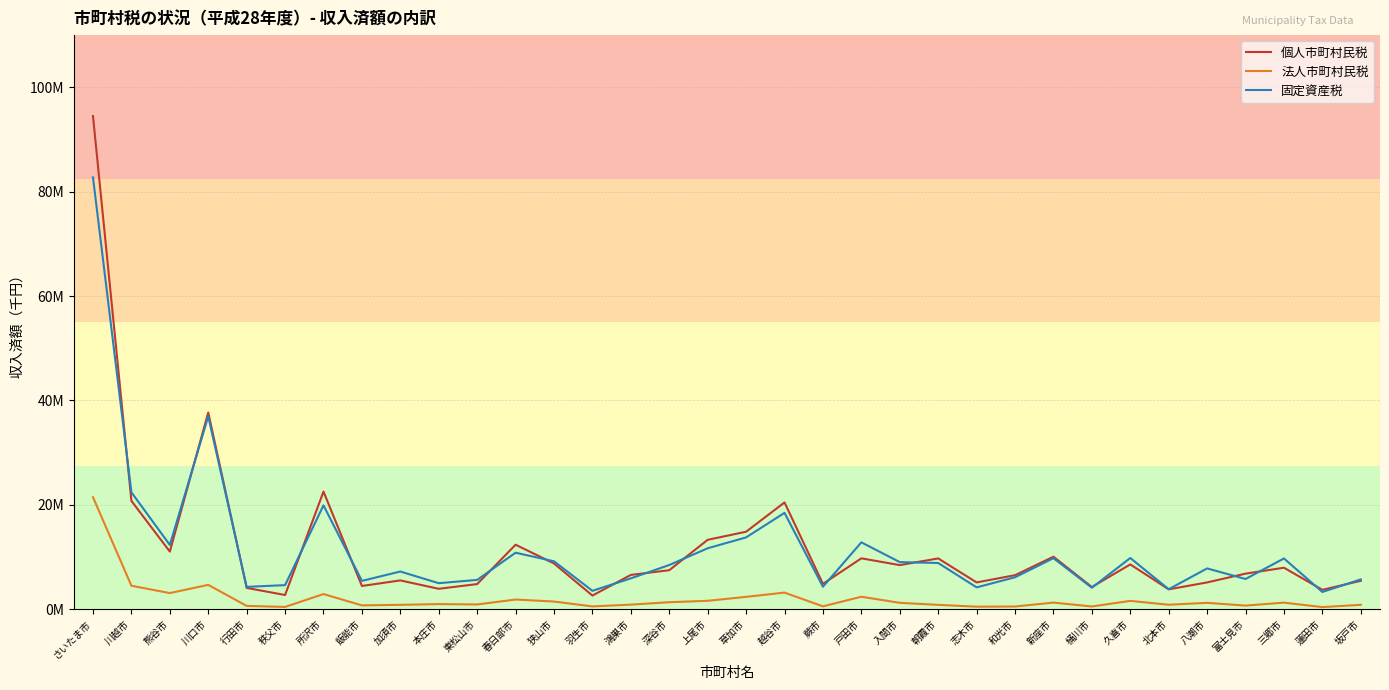

What are all the series names shown in the legend?

個人市町村民税, 法人市町村民税, 固定資産税